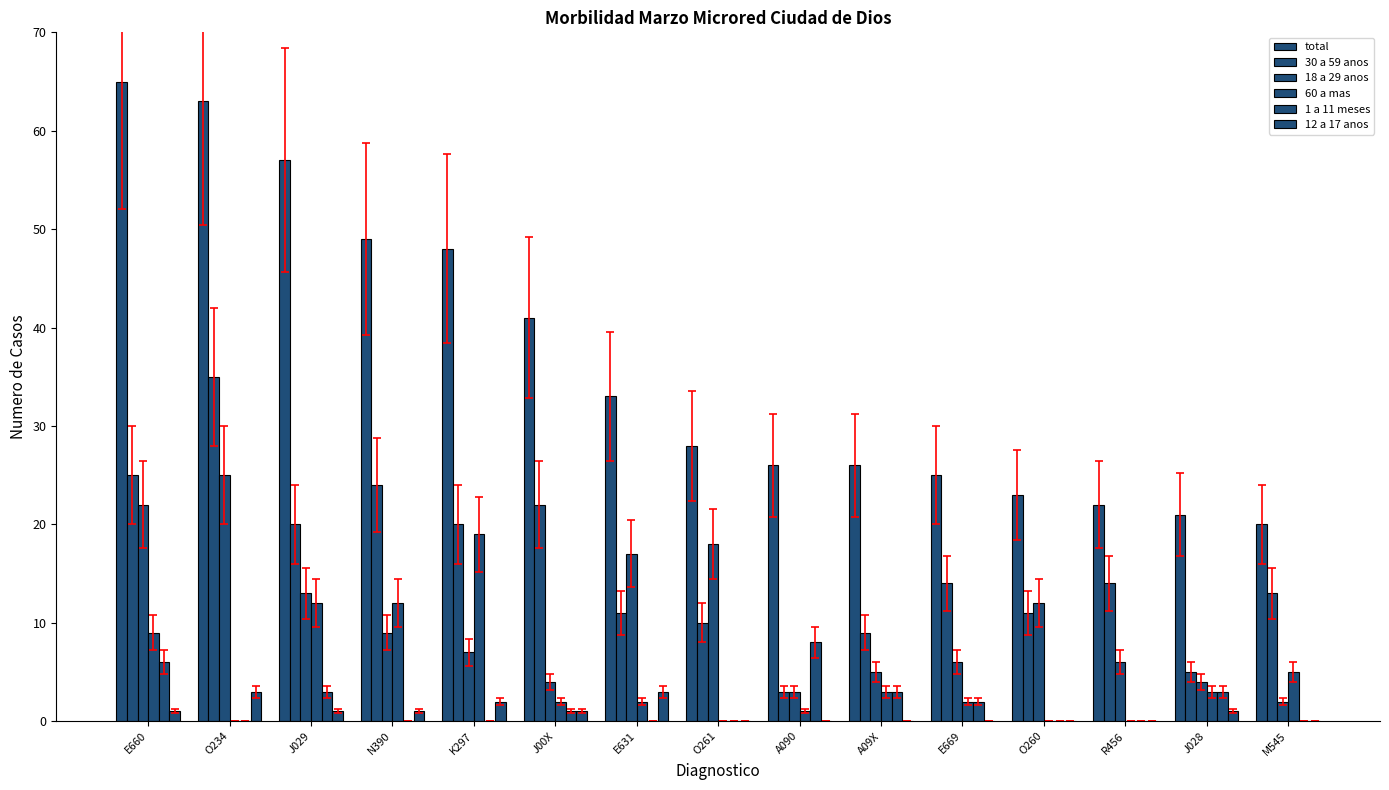

Count the number of categories in the chart.

15